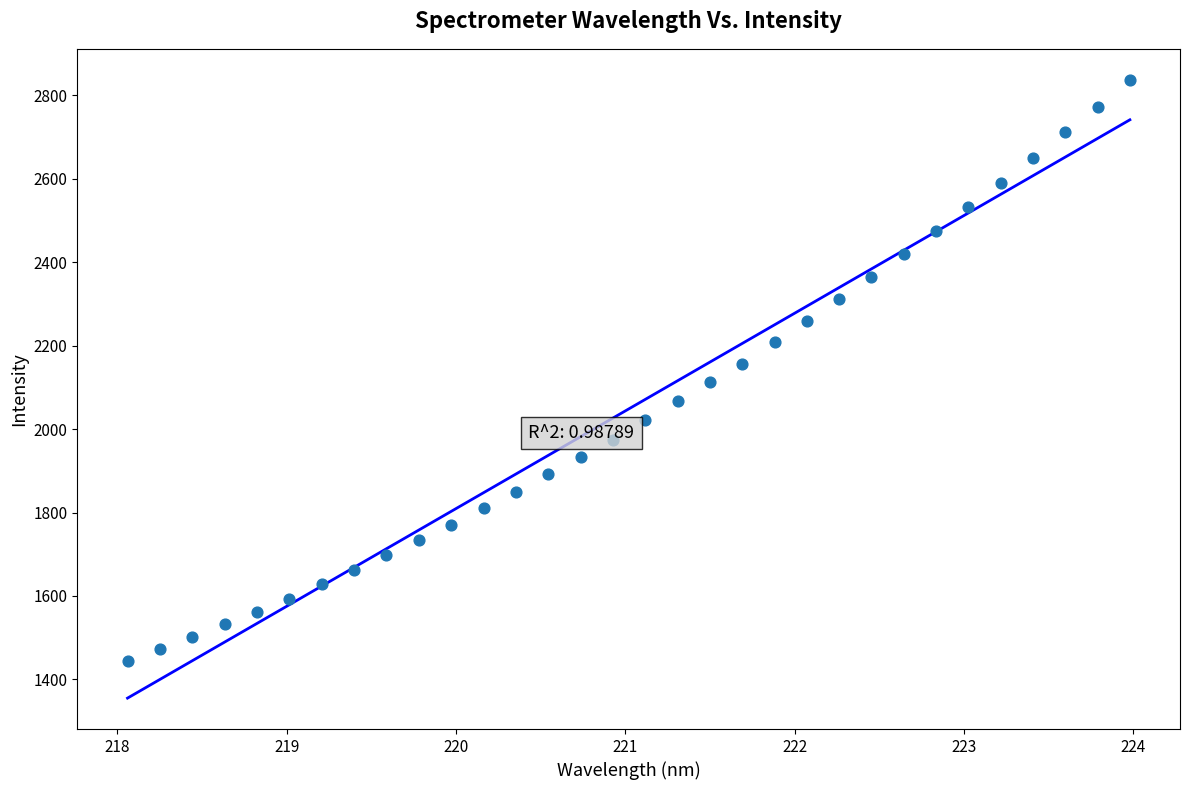

What is the range of Y values (max minus min)?

1392.2